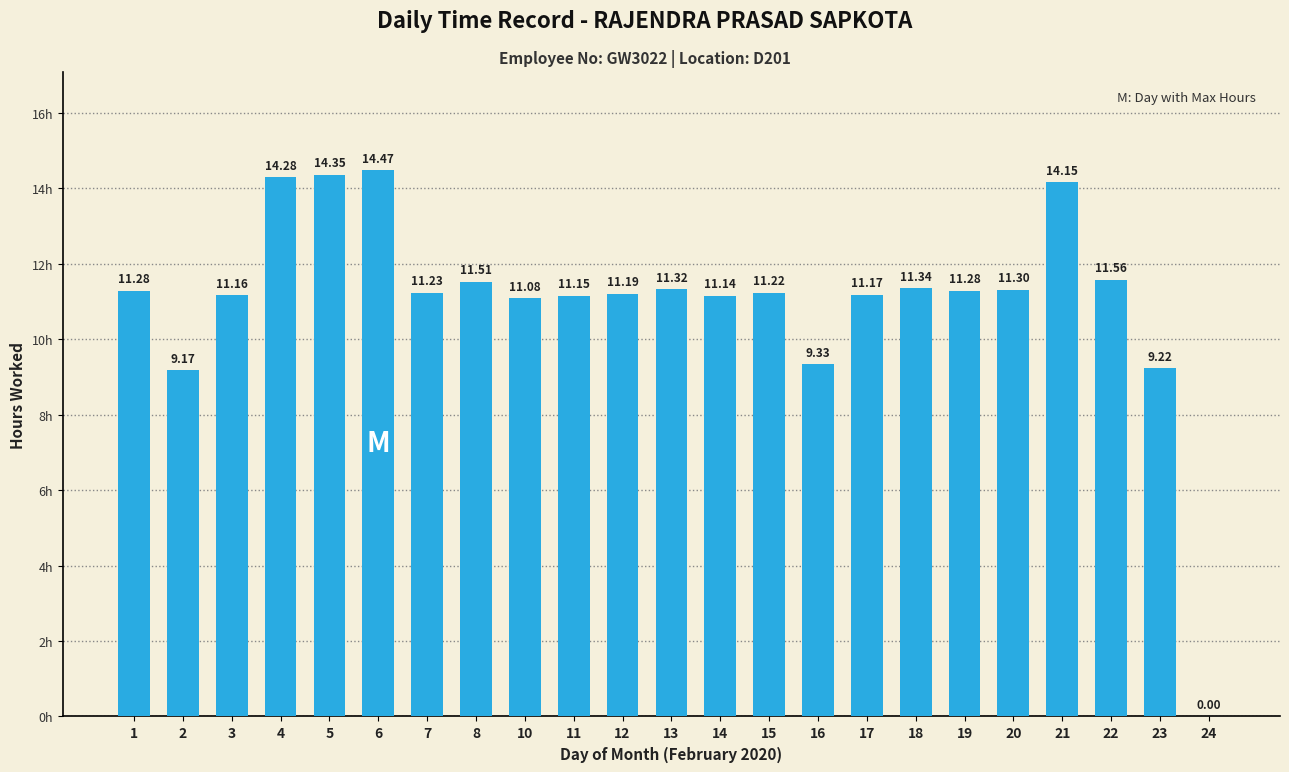

The chart shows a value of 11.2 at 3. True or false?

True